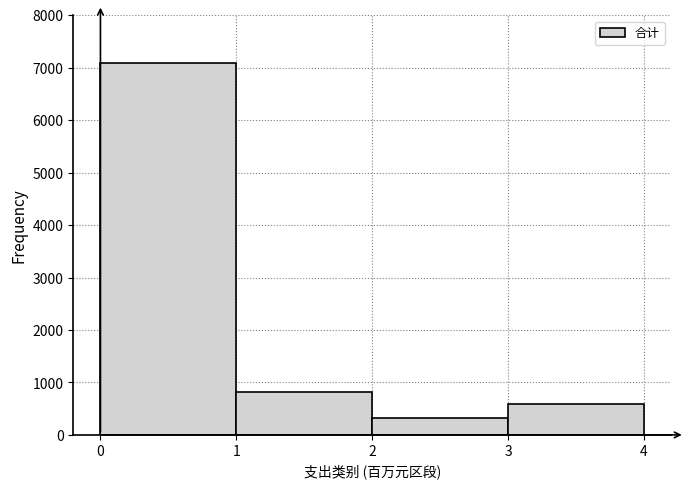

Reading left to right, list every bar in this chart as the range it spans on the x-axis followed by its height. The values are not printed on the chart, so give them approximately, as read against the axis.

0 to 1: 7100
1 to 2: 800
2 to 3: 300
3 to 4: 600